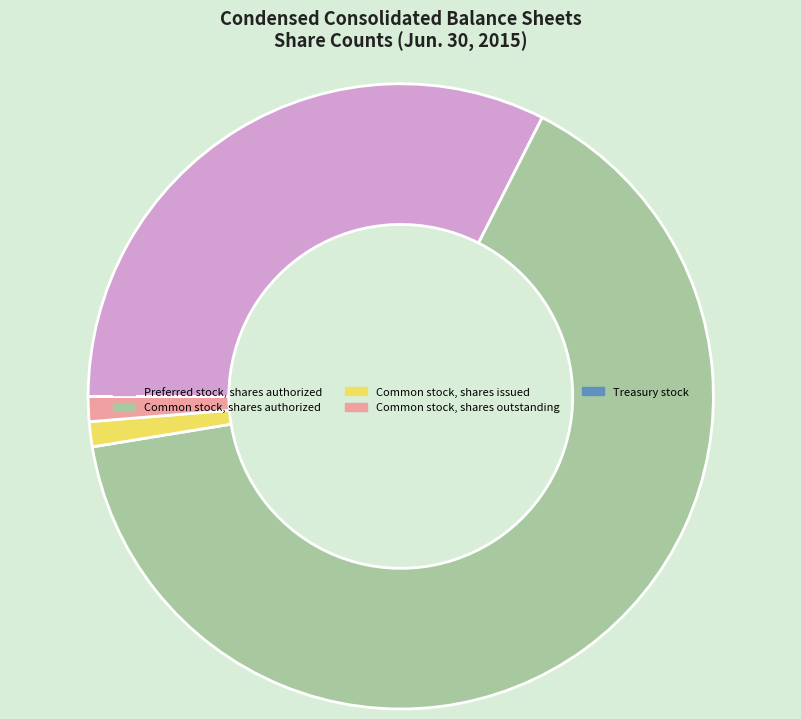

What is the largest slice in the pie chart?

Common stock, shares authorized